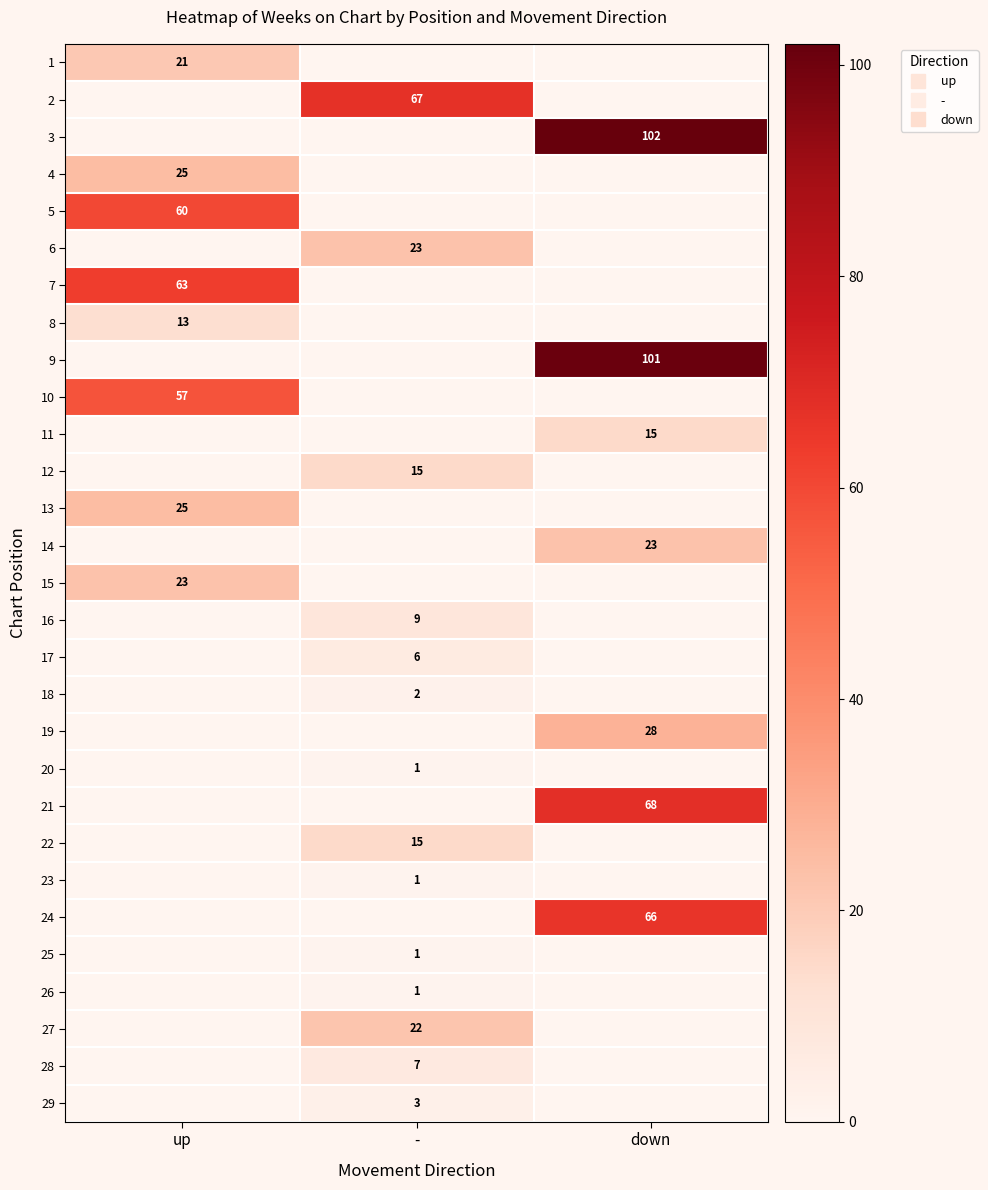

At which label does 4 reach its minimum?

-